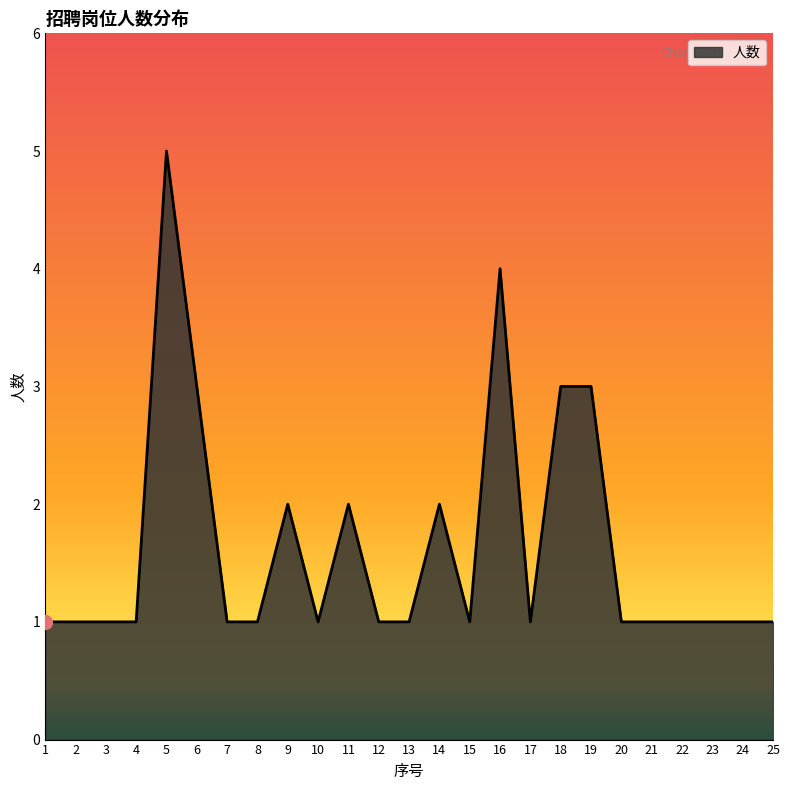

What is the difference between the maximum and minimum values?

4